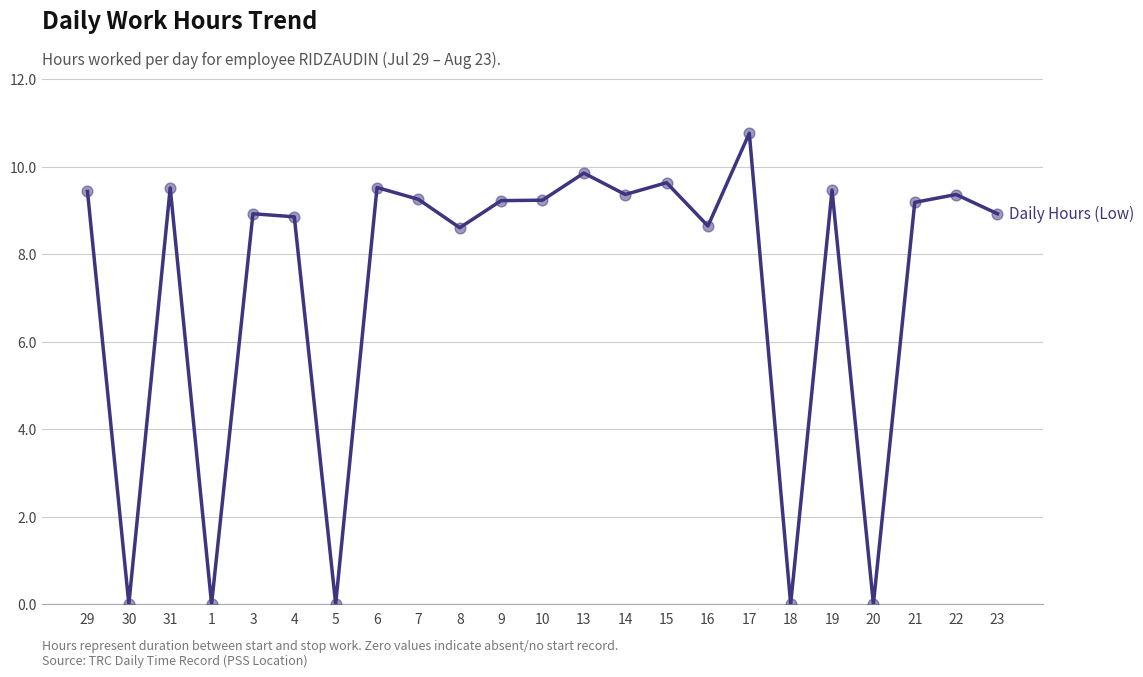

What is the change in value from 16 to 23?

+0.3